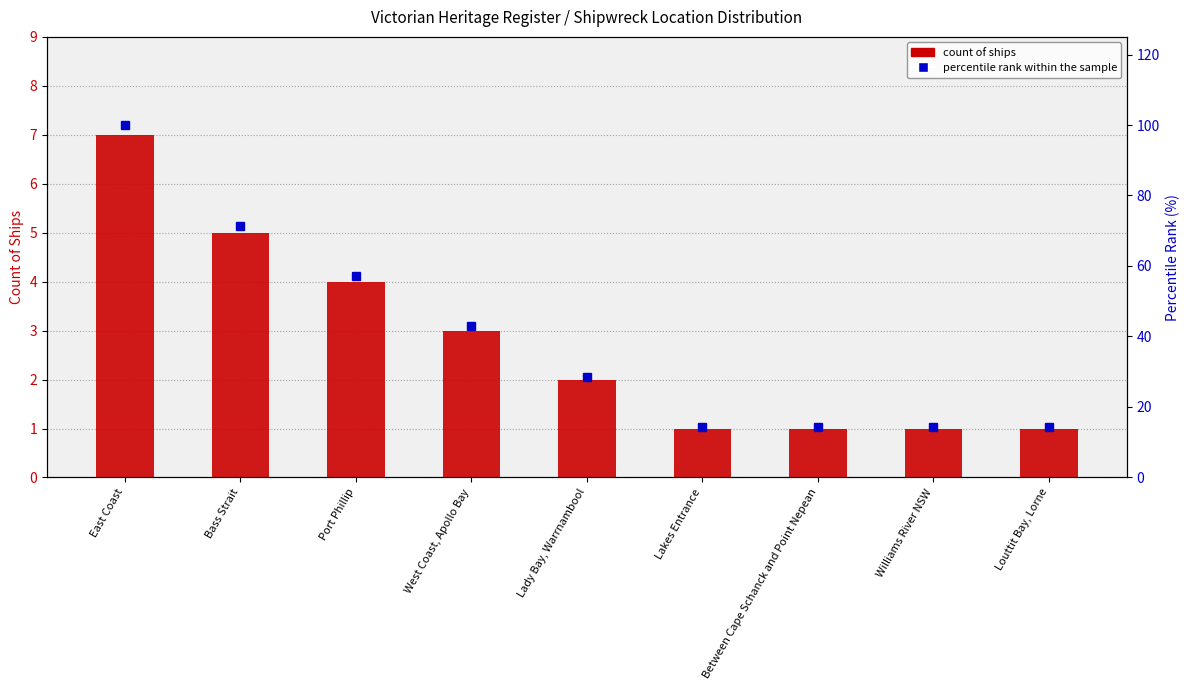

Count the number of categories in the chart.

9